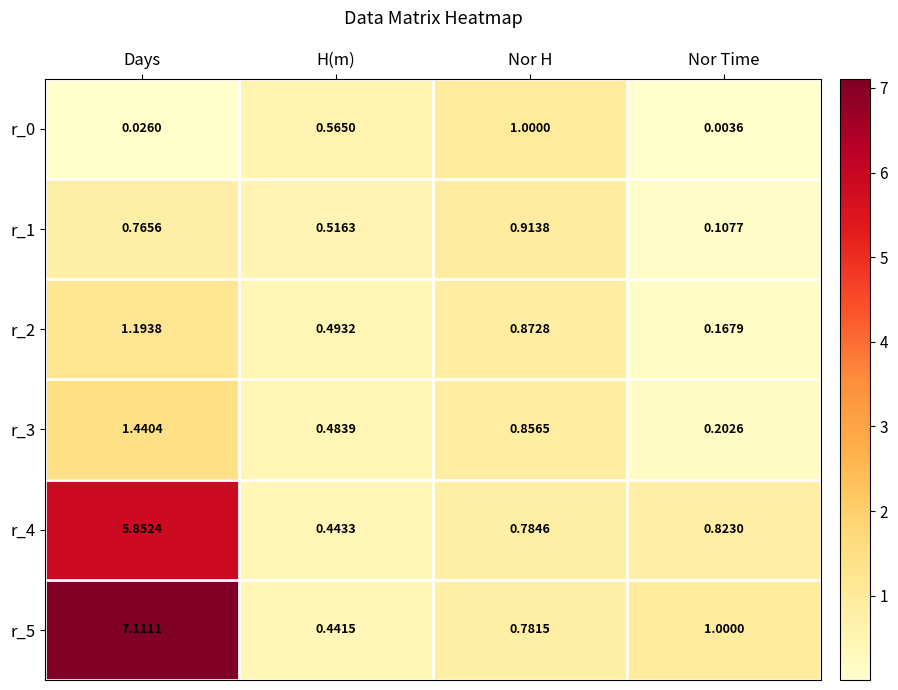

Where does the r_5 series first go above 1?

Days